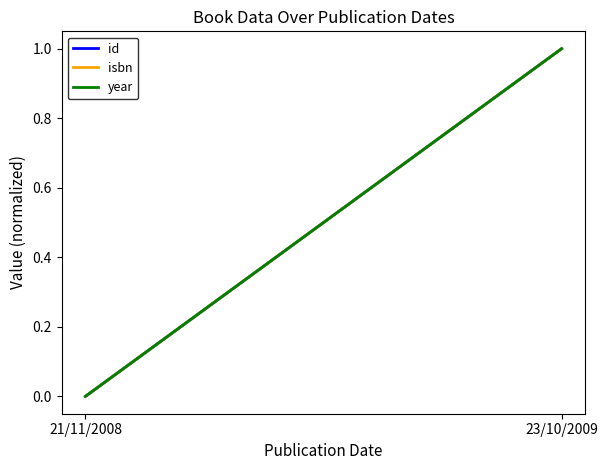

What position from the left is 21/11/2008?

1